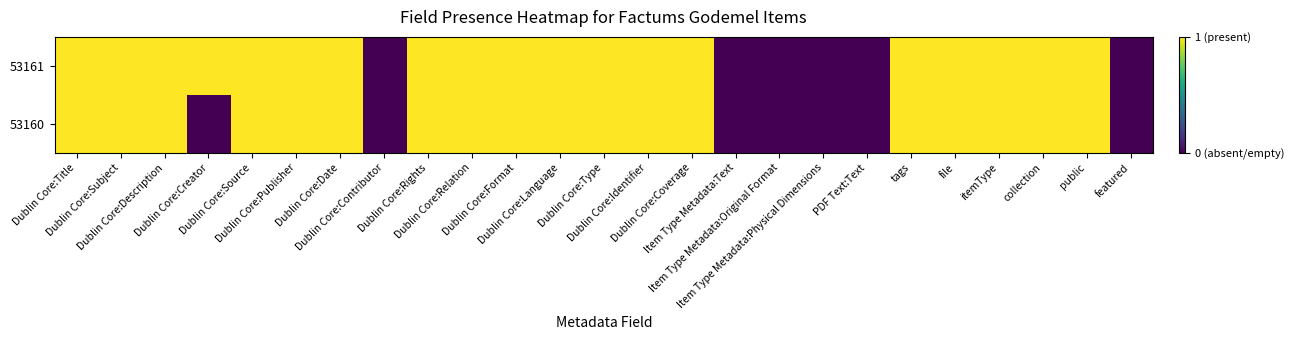

Reading left to right, list all the values displayed in this chart.

53161: Dublin Core:Title=1	Dublin Core:Subject=1	Dublin Core:Description=1	Dublin Core:Creator=1	Dublin Core:Source=1	Dublin Core:Publisher=1	Dublin Core:Date=1	Dublin Core:Contributor=0	Dublin Core:Rights=1	Dublin Core:Relation=1	Dublin Core:Format=1	Dublin Core:Language=1	Dublin Core:Type=1	Dublin Core:Identifier=1	Dublin Core:Coverage=1	Item Type Metadata:Text=0	Item Type Metadata:Original Format=0	Item Type Metadata:Physical Dimensions=0	PDF Text:Text=0	tags=1	file=1	itemType=1	collection=1	public=1	featured=0
53160: Dublin Core:Title=1	Dublin Core:Subject=1	Dublin Core:Description=1	Dublin Core:Creator=0	Dublin Core:Source=1	Dublin Core:Publisher=1	Dublin Core:Date=1	Dublin Core:Contributor=0	Dublin Core:Rights=1	Dublin Core:Relation=1	Dublin Core:Format=1	Dublin Core:Language=1	Dublin Core:Type=1	Dublin Core:Identifier=1	Dublin Core:Coverage=1	Item Type Metadata:Text=0	Item Type Metadata:Original Format=0	Item Type Metadata:Physical Dimensions=0	PDF Text:Text=0	tags=1	file=1	itemType=1	collection=1	public=1	featured=0